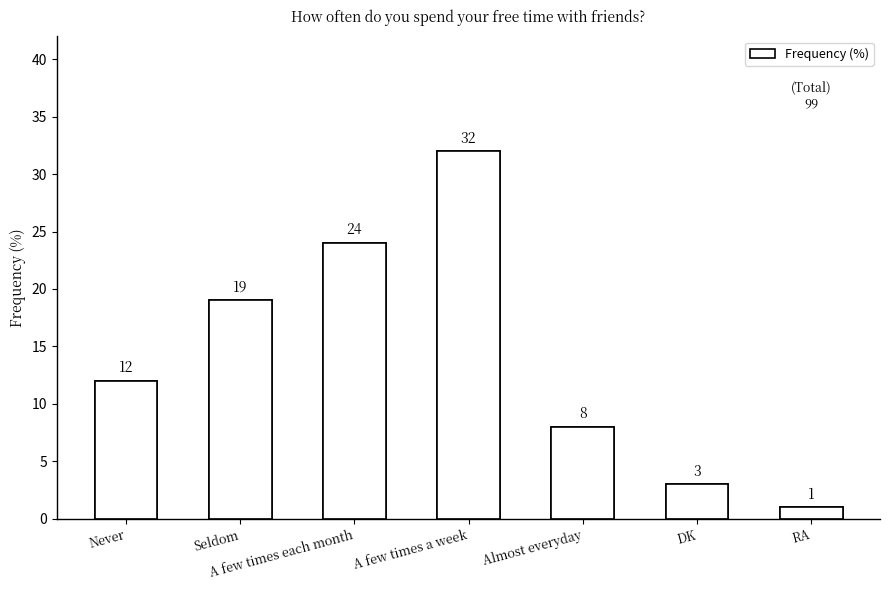

What is the change in value from Seldom to A few times each month?

+5